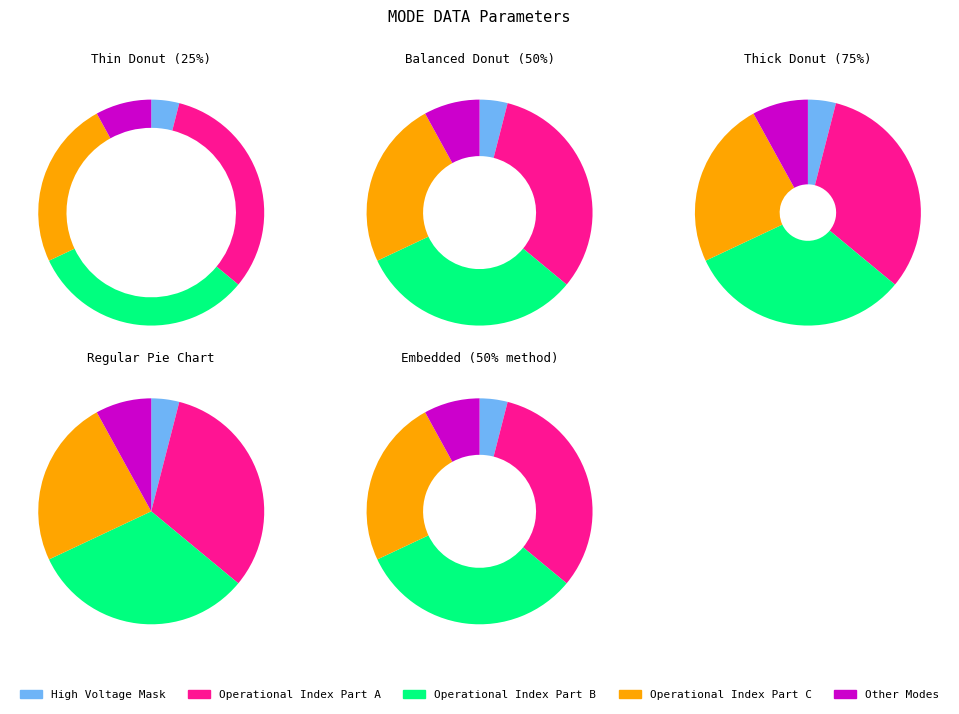

What portion of the pie excludes Polar Angle Sum Mode?

100.0%